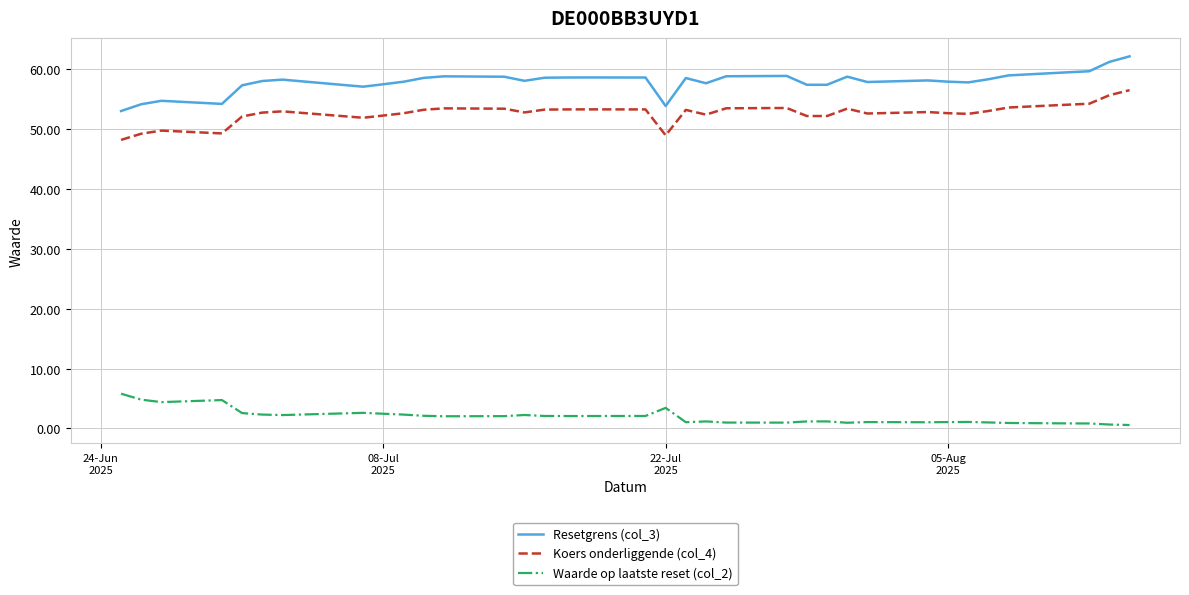

Which series has the largest total across all categories?

Resetgrens (col_3)